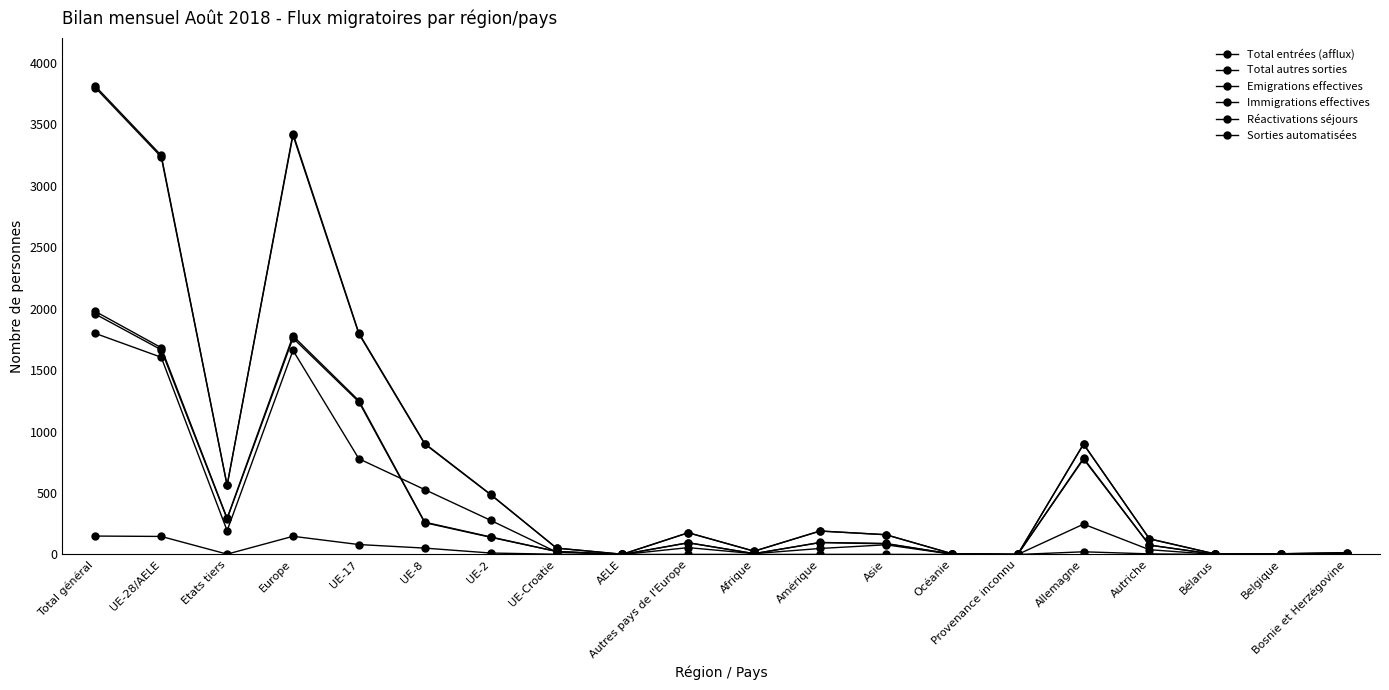

How many data points in Immigrations effectives are less than 177?

10